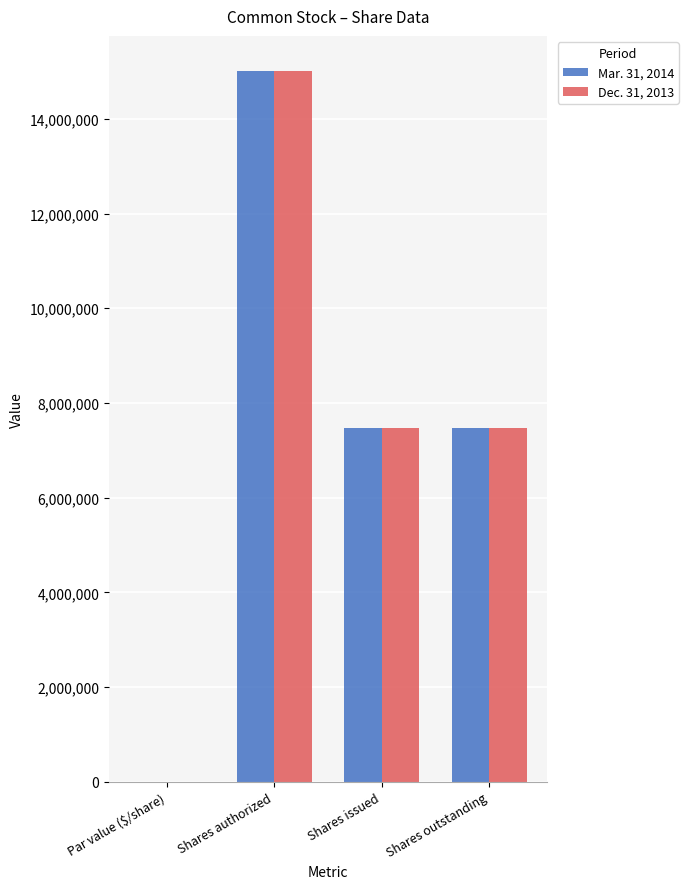

Is it true that Dec. 31, 2013 equals 25125192 at Shares authorized?

False